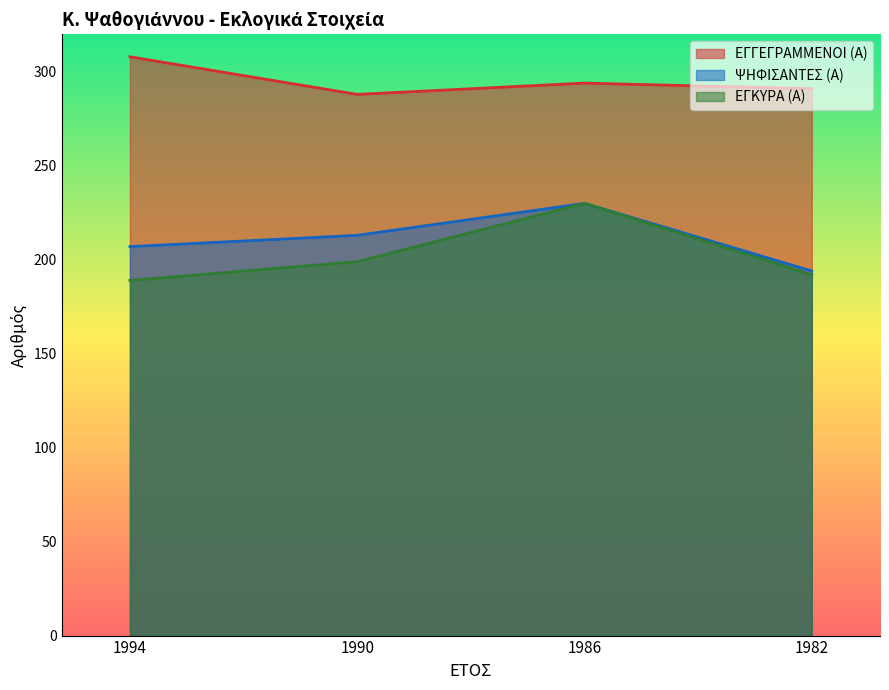

True or false: ΕΓΓΕΓΡΑΜΜΕΝΟΙ (Α) and ΕΓΚΥΡΑ (Α) cross at least once.

False